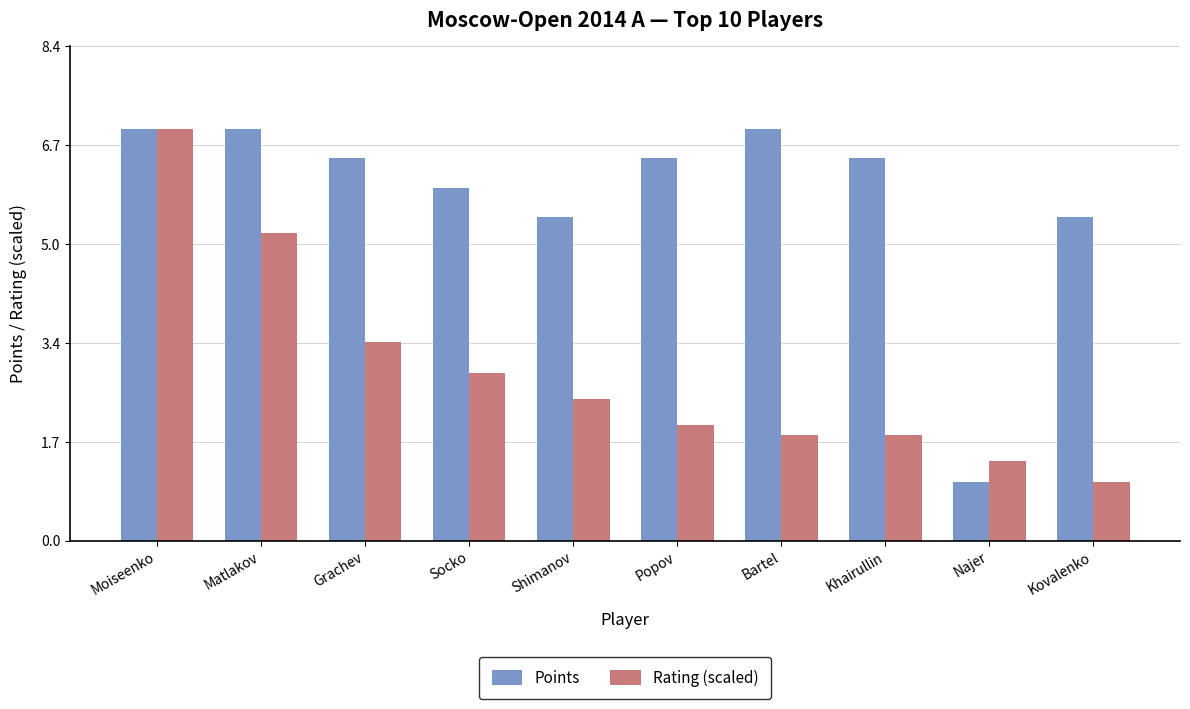

Count the number of data series in this chart.

2